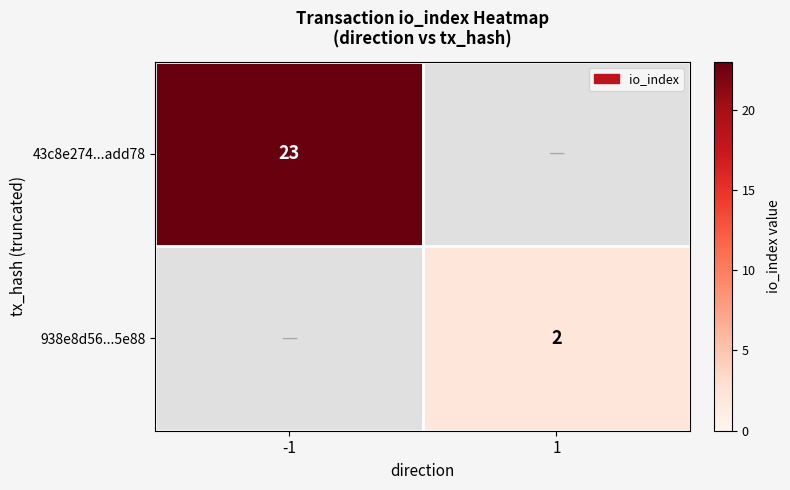

Is the value of 43c8e274...add78 at -1 greater than the value of 938e8d56...5e88 at 1?

Yes